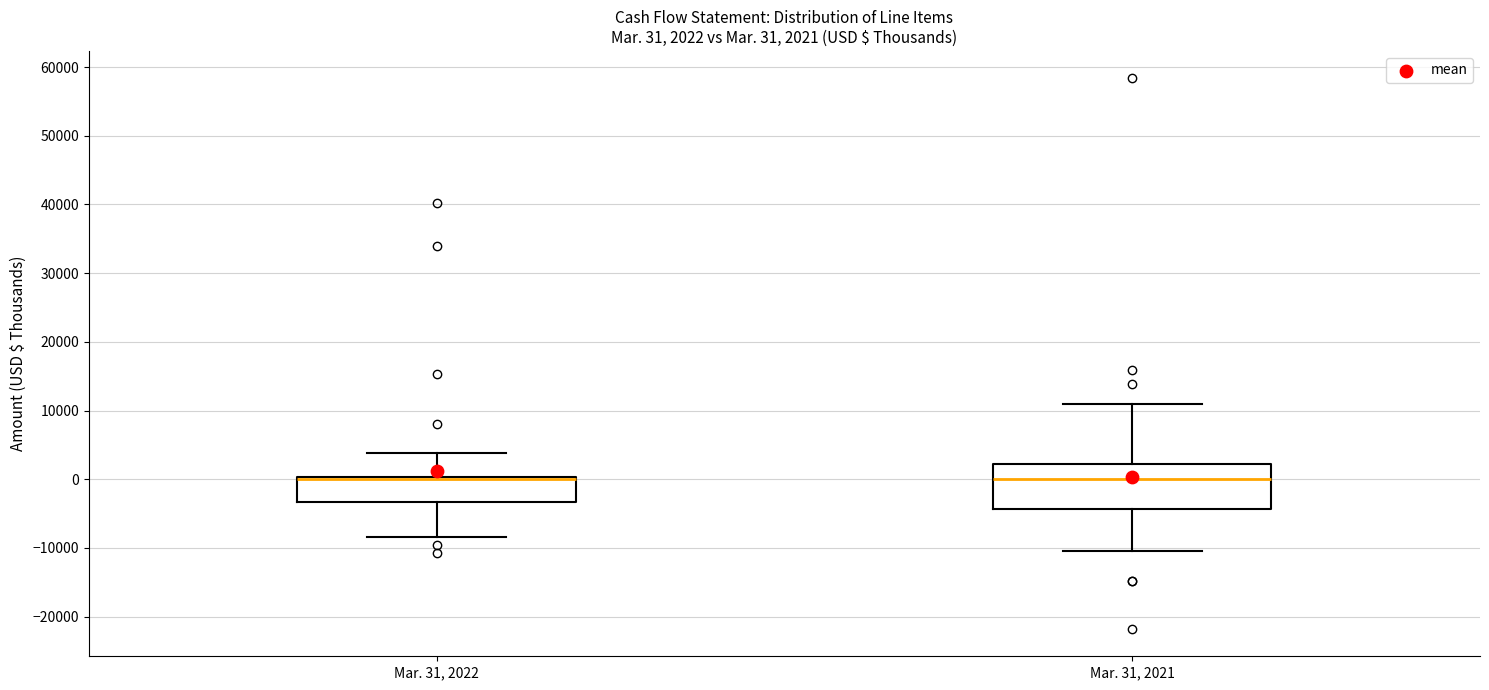

Which box is the tallest, from its lower edge to its upper edge?

Mar. 31, 2021